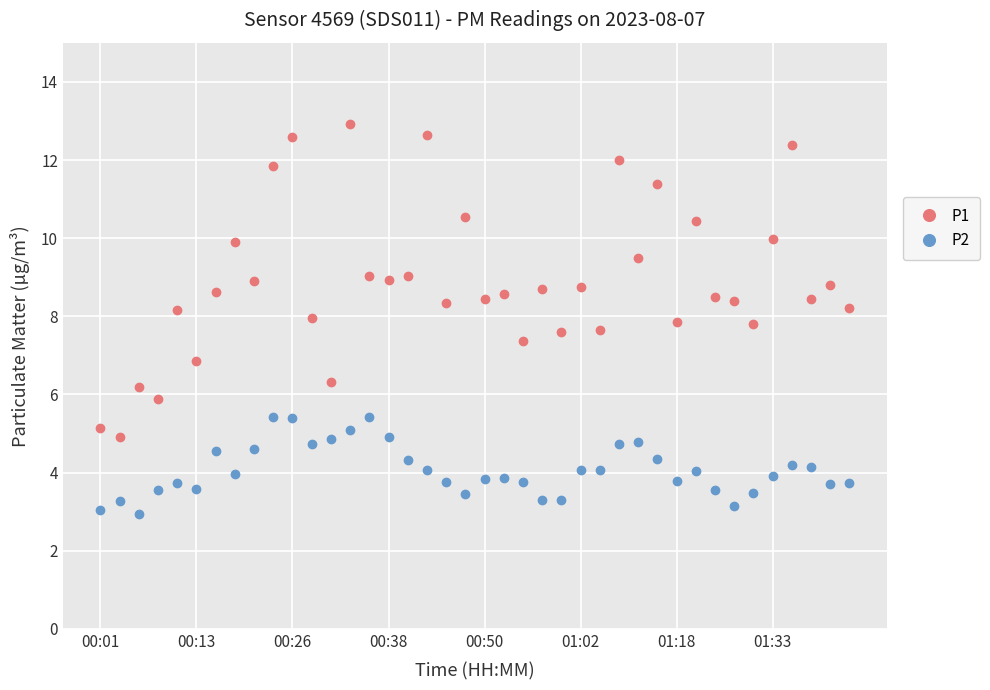

Which series has the largest total across all categories?

P1